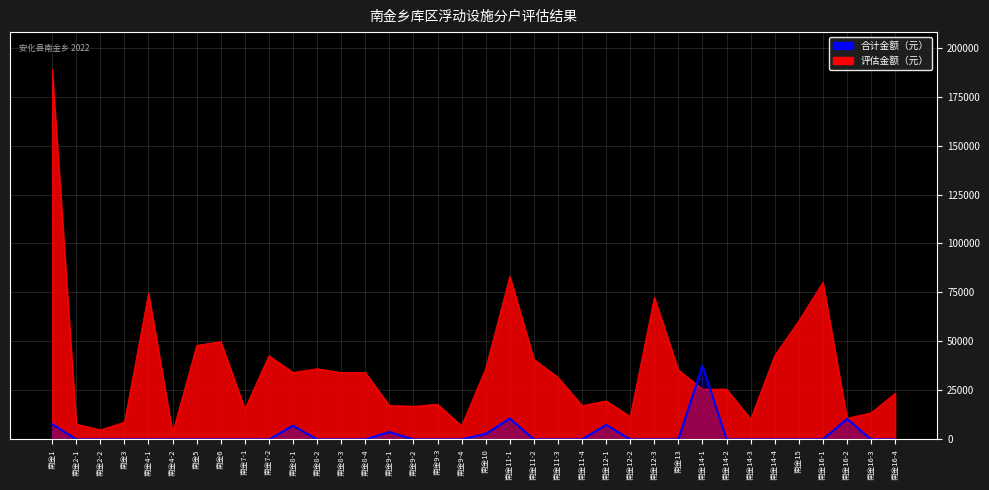

Reading left to right, transcribe all the data shown in this chart.

7838	0	0	0	0	0	0	0	0	0	7010	0	0	0	3778	0	0	0	2832	10647	0	0	0	7425	0	0	0	37692	0	0	0	0	0	10474	0	0